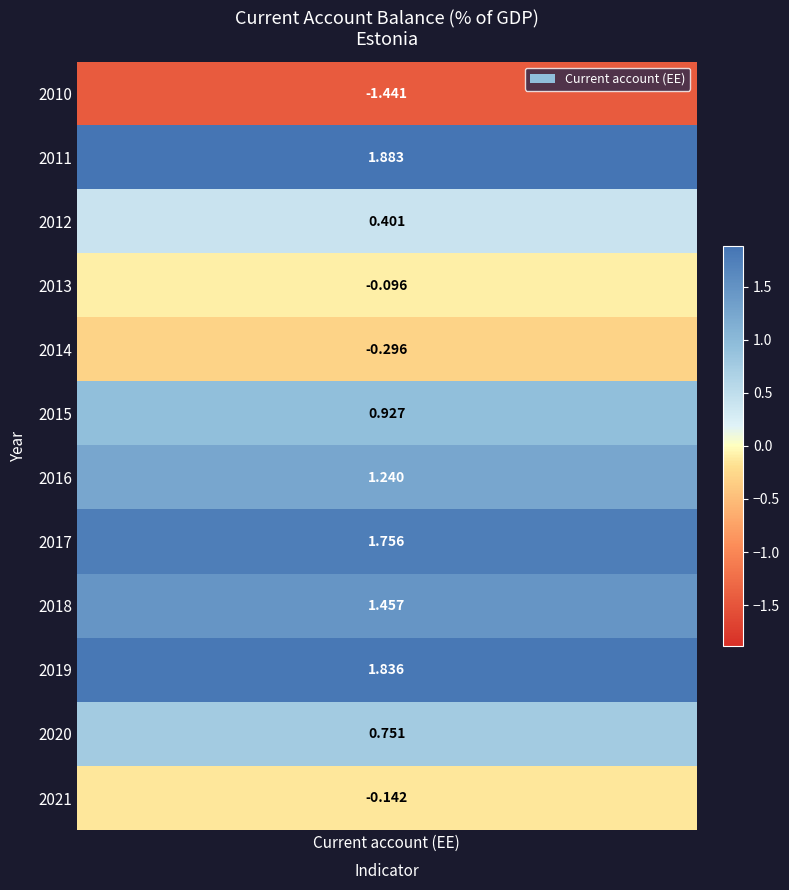

True or false: the data shows 1.8 at 2017.

True